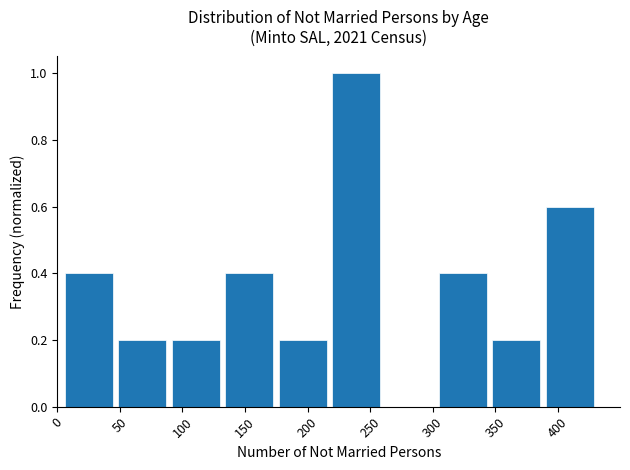

What is the height of the bar covering 350 to 390 on the x-axis? Neither the bar edges nor the heights are printed on the chart, so give them approximately, as read against the axes.

0.2